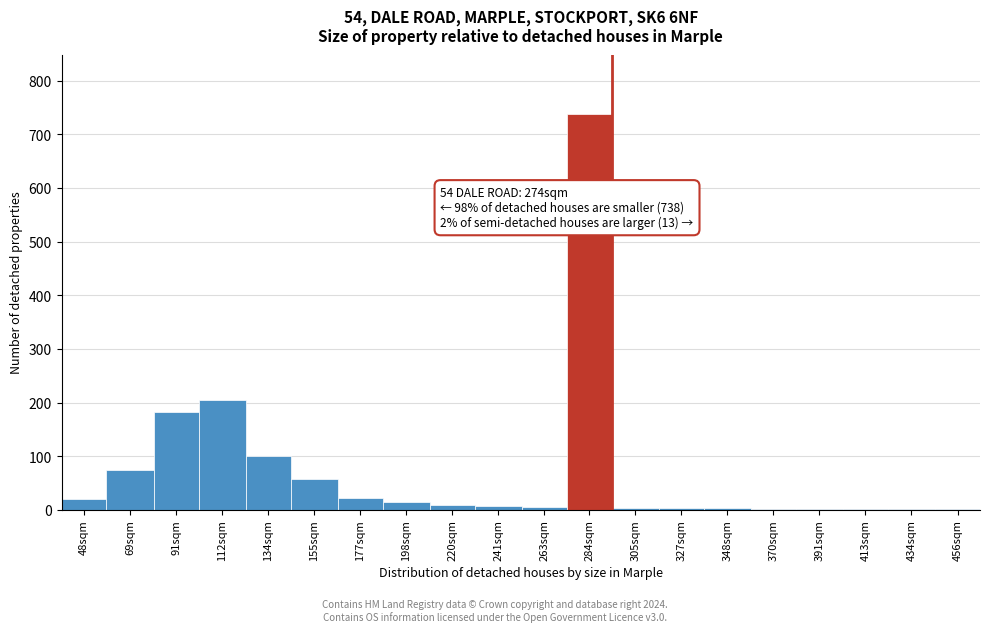

What is the sum of all values?

1456